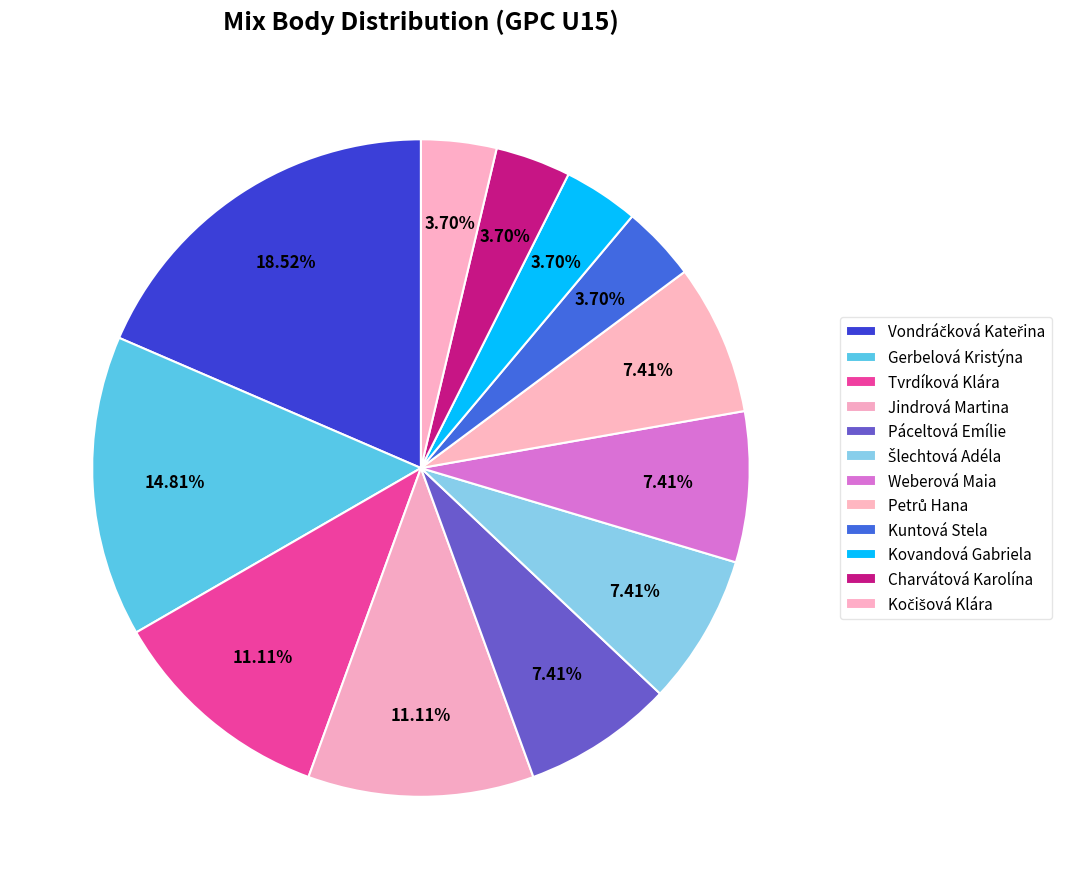

To the nearest percent, what percentage of the pie is Gerbelová Kristýna?

15%